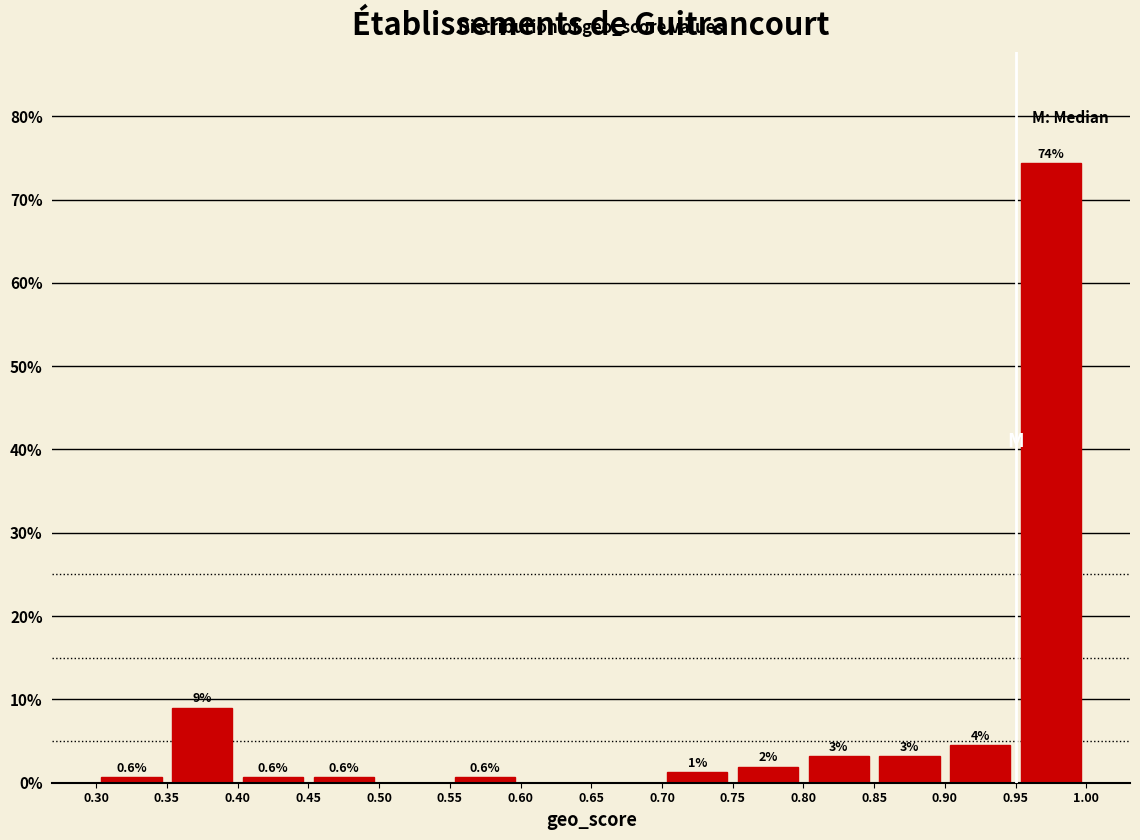

Which range on the x-axis has the tallest bar?

0.95 to 1.00